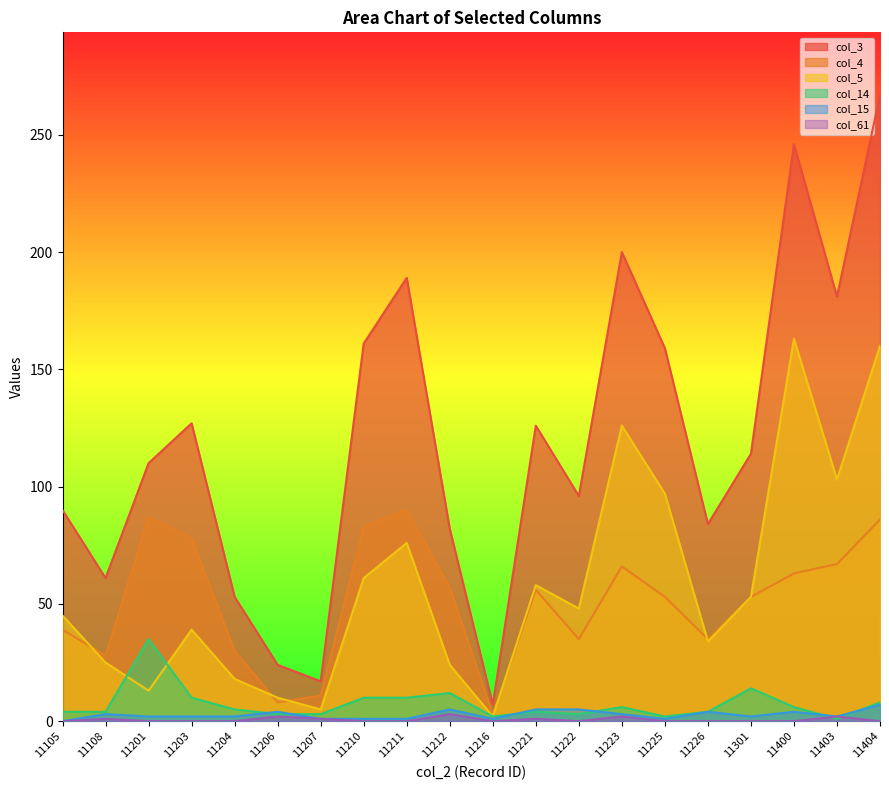

At which category does col_4 reach its first local valley?

11108